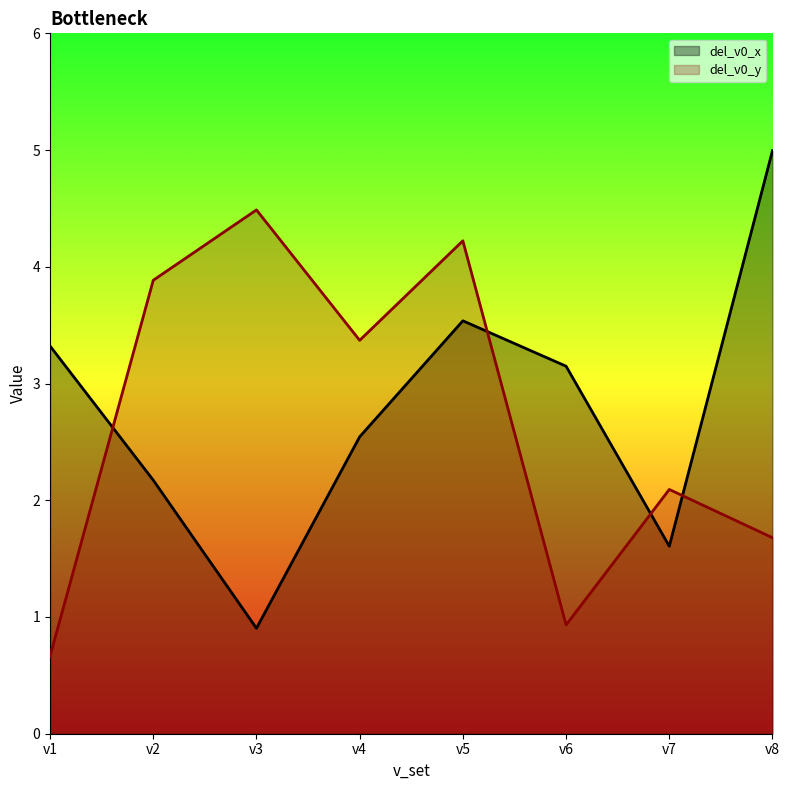

Which has a higher value, v7 or v1?

v1